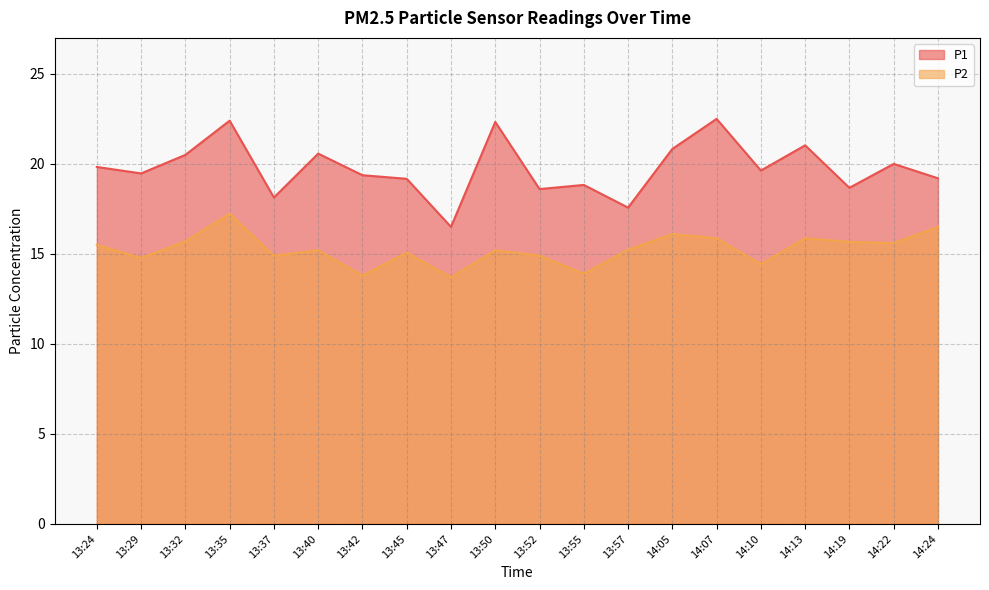

Which series has the largest total across all categories?

P1